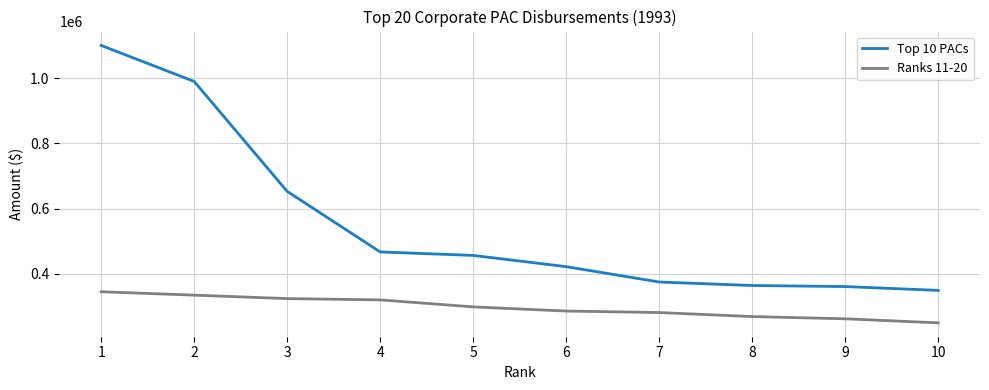

At which category is the sum across all series the highest?

1